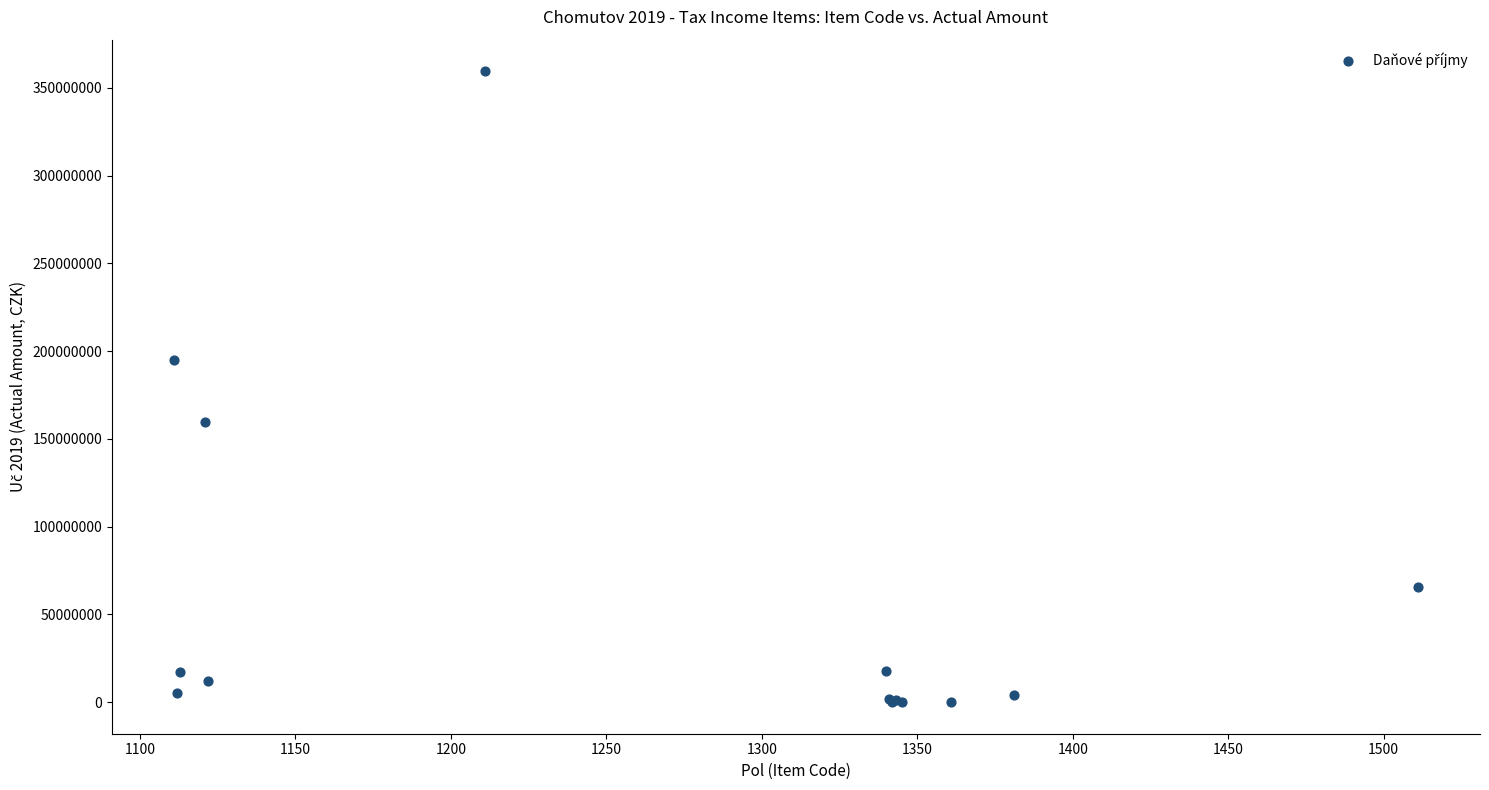

What Y value in the scatter plot is closest to 179753620?

195024631.9